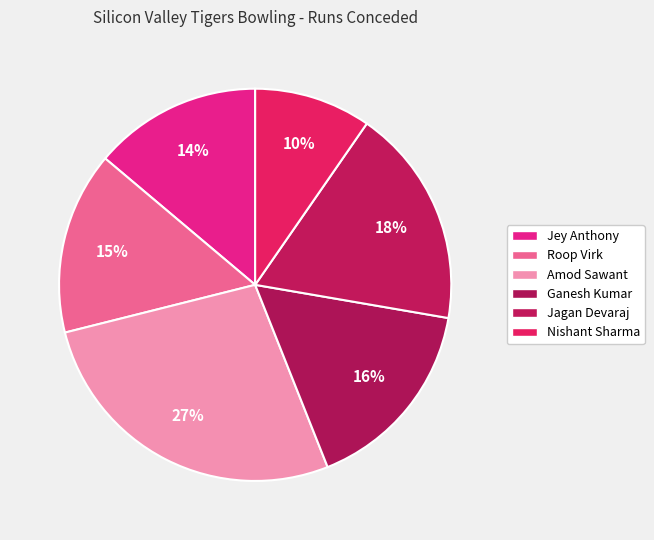

How many slices are in this pie chart?

6